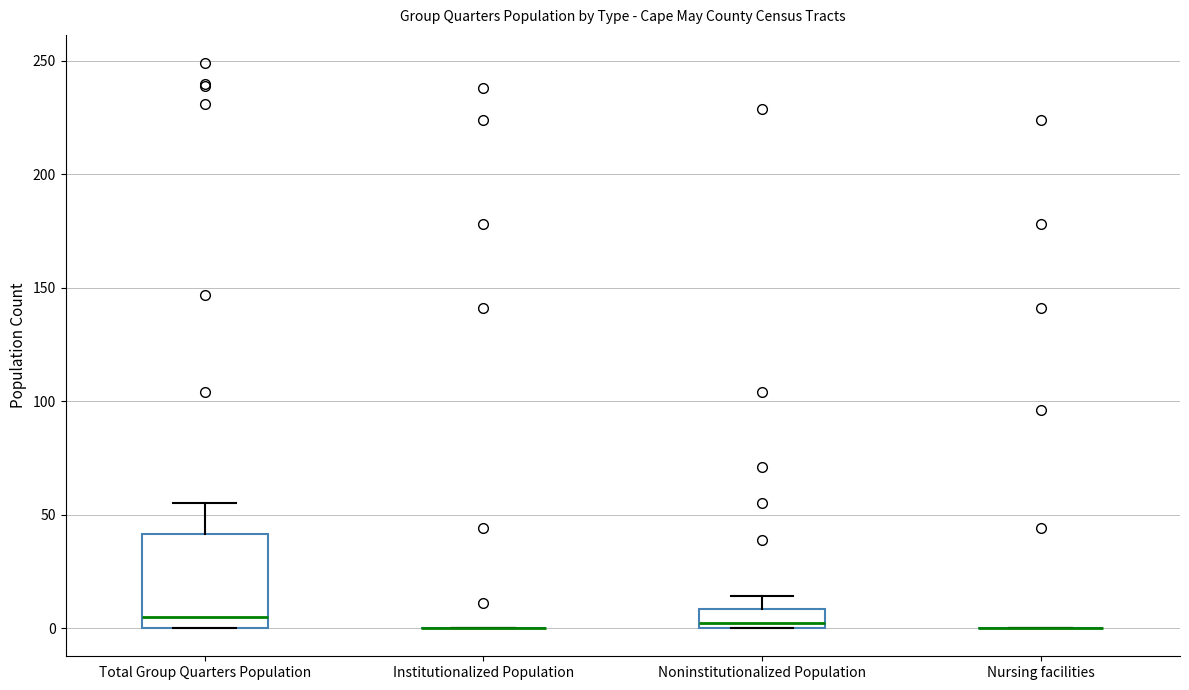

Reading left to right, read every box against the y-axis: the position of its median line, the range the box covers, and the ends of its whiskers. The values are not printed on the chart, so give them approximately, as read against the axis.

Total Group Quarters Population: median 5, box 0 to 40, whiskers 0 to 55
Institutionalized Population: box collapsed to a line at 0, whiskers 0 to 0
Noninstitutionalized Population: median 0 (just above the box's lower edge), box 0 to 10, whiskers 0 to 15
Nursing facilities: box collapsed to a line at 0, whiskers 0 to 0